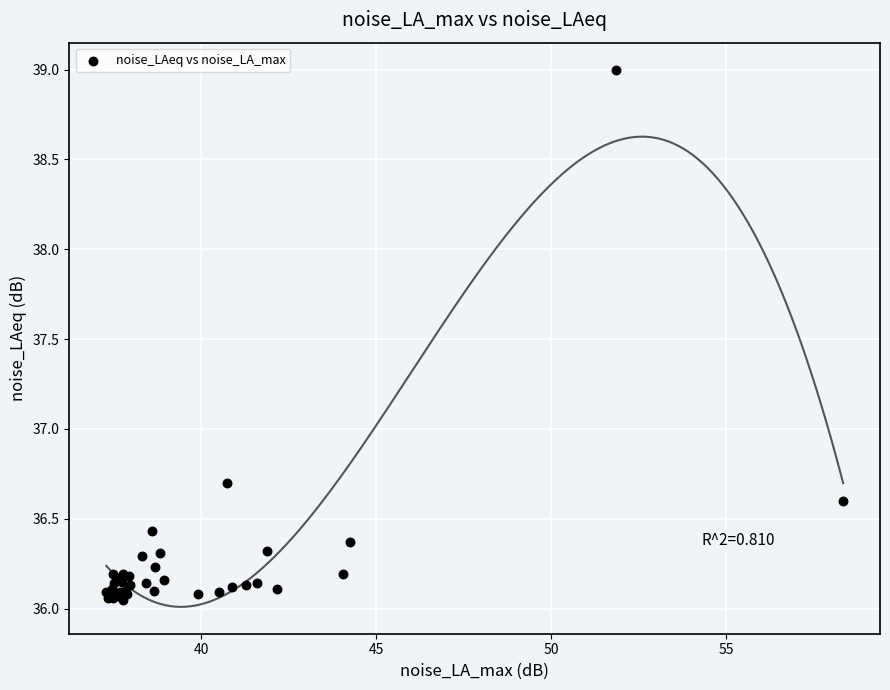

What Y value in the scatter plot is closest to 37?

36.7